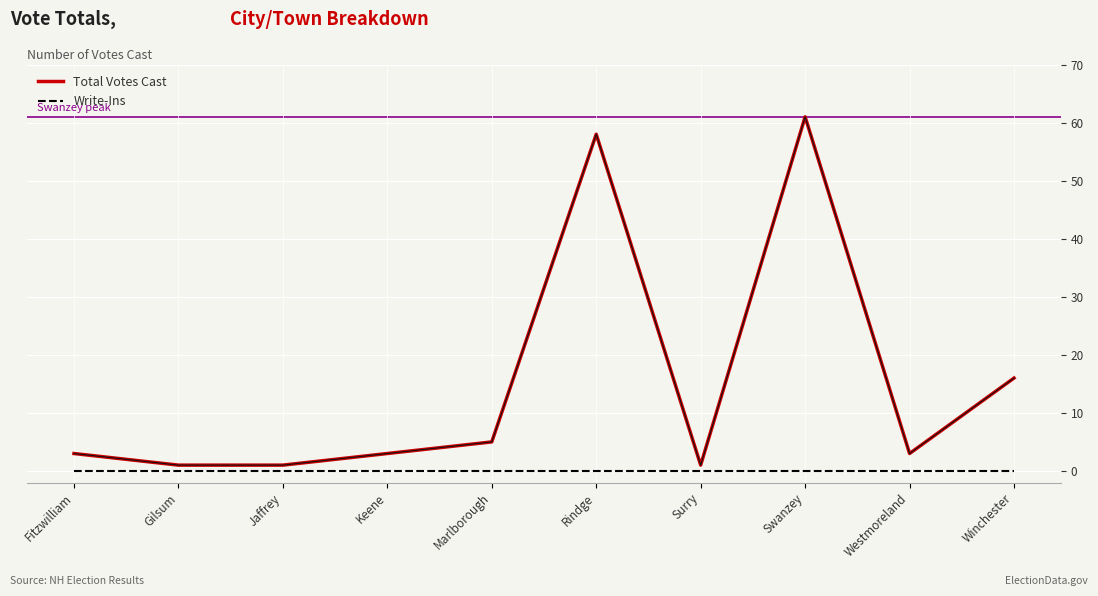

Does the chart have visible grid lines?

Yes